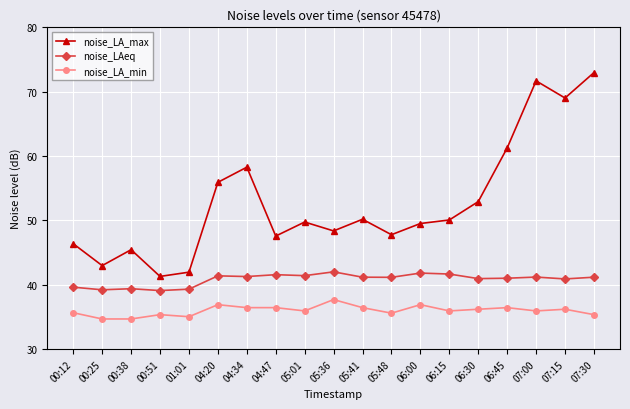

What is the difference between the highest and lowest values at 00:38?

10.8